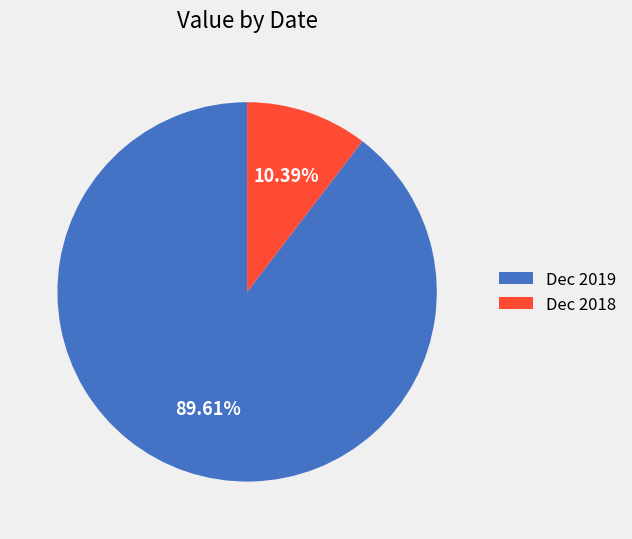

What percentage do Dec 2019 and Dec 2018 together represent?

100.0%